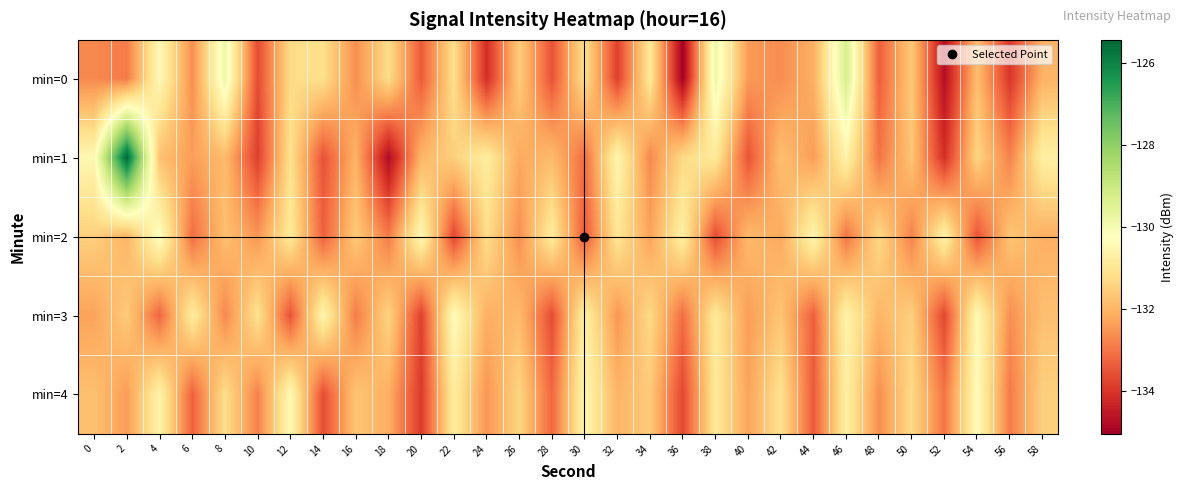

Which series has the widest spread of values?

min=1